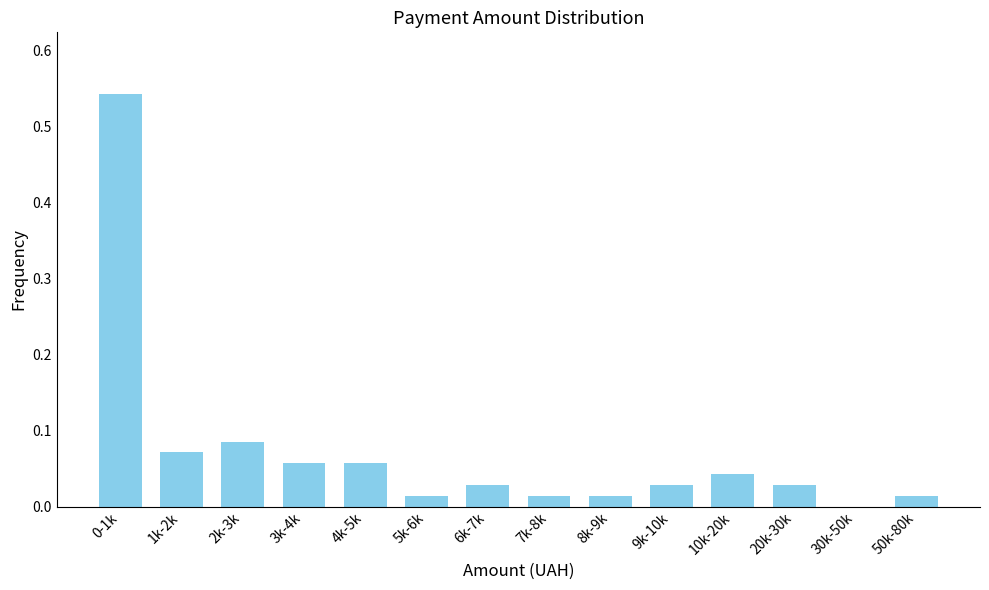

What is the sum of all values?

1.0